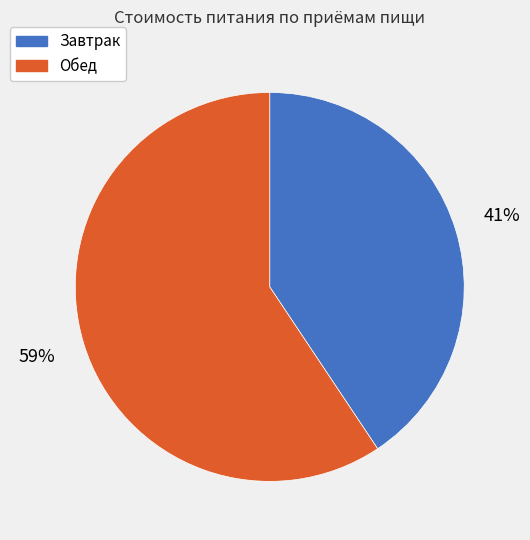

What percentage is the Завтрак slice, to the nearest percent?

41%